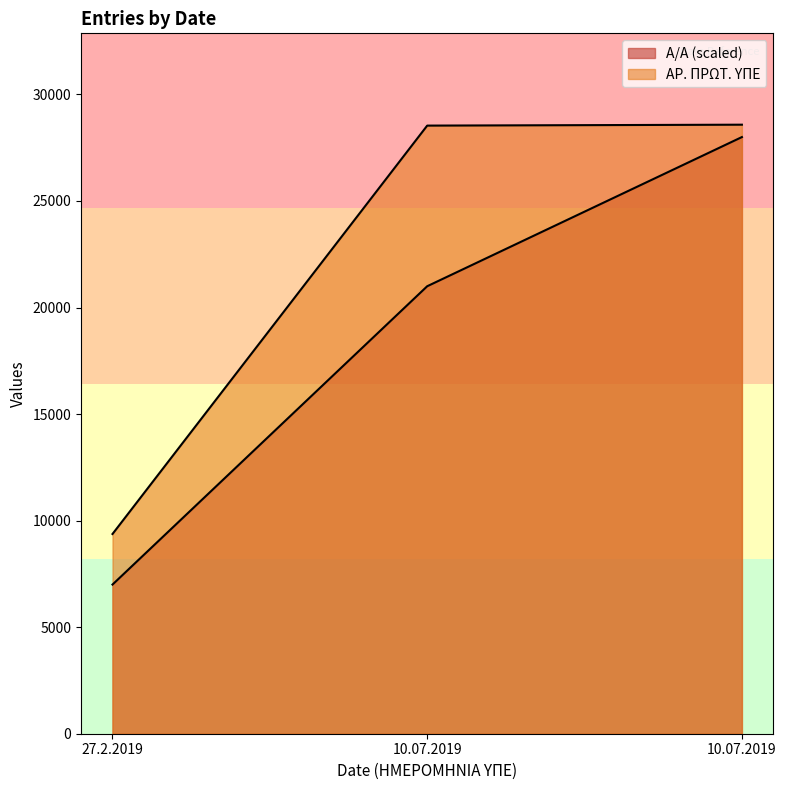

Rank the series at 10.07.2019 from lowest to highest value.

A/A, AR. PROT. YPE